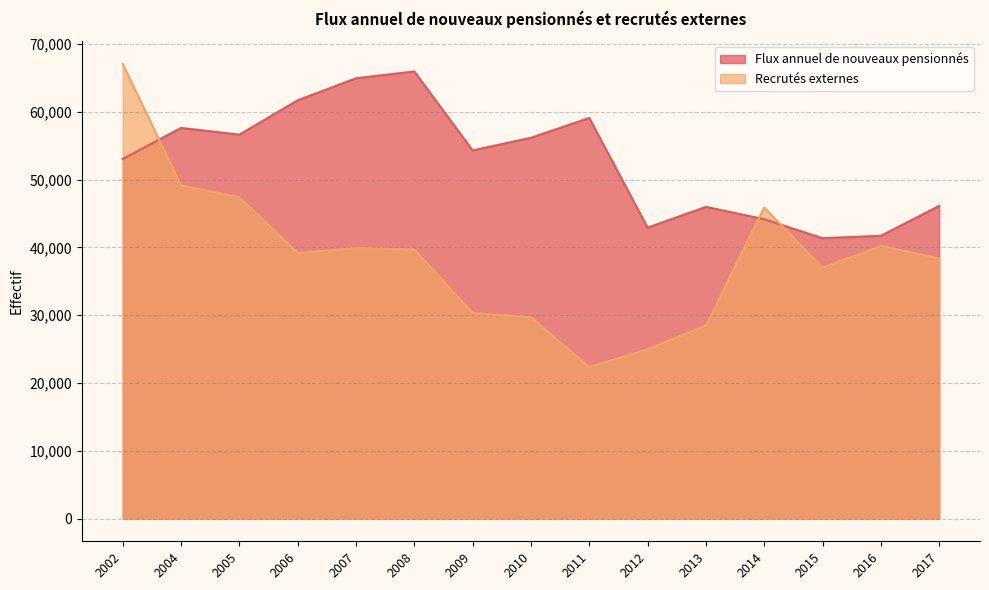

Between which two adjacent categories do Flux annuel de nouveaux pensionnés and Recrutés externes first intersect?

2002 and 2004